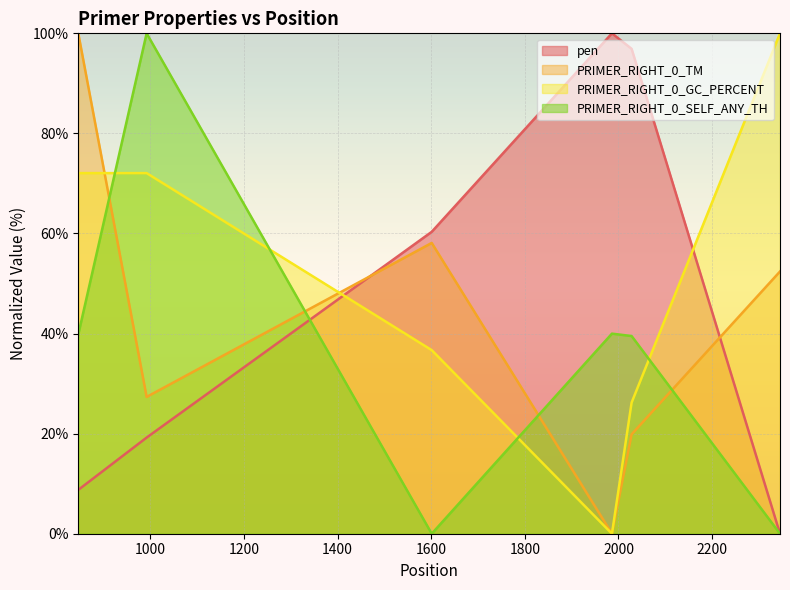

How many values in the PRIMER_RIGHT_0_TM series exceed 52?

3